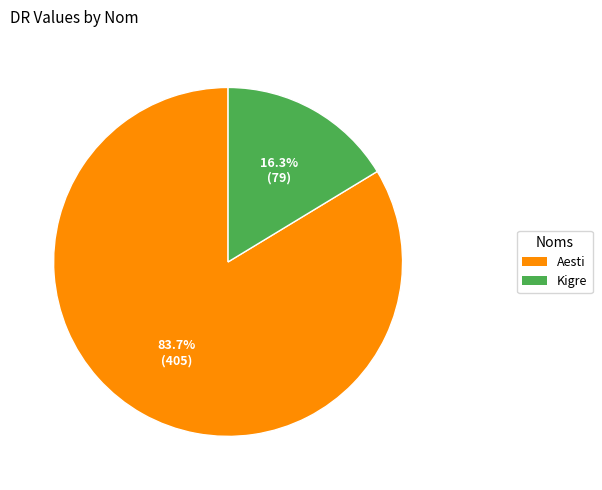

To the nearest percent, what is the average slice percentage?

50%